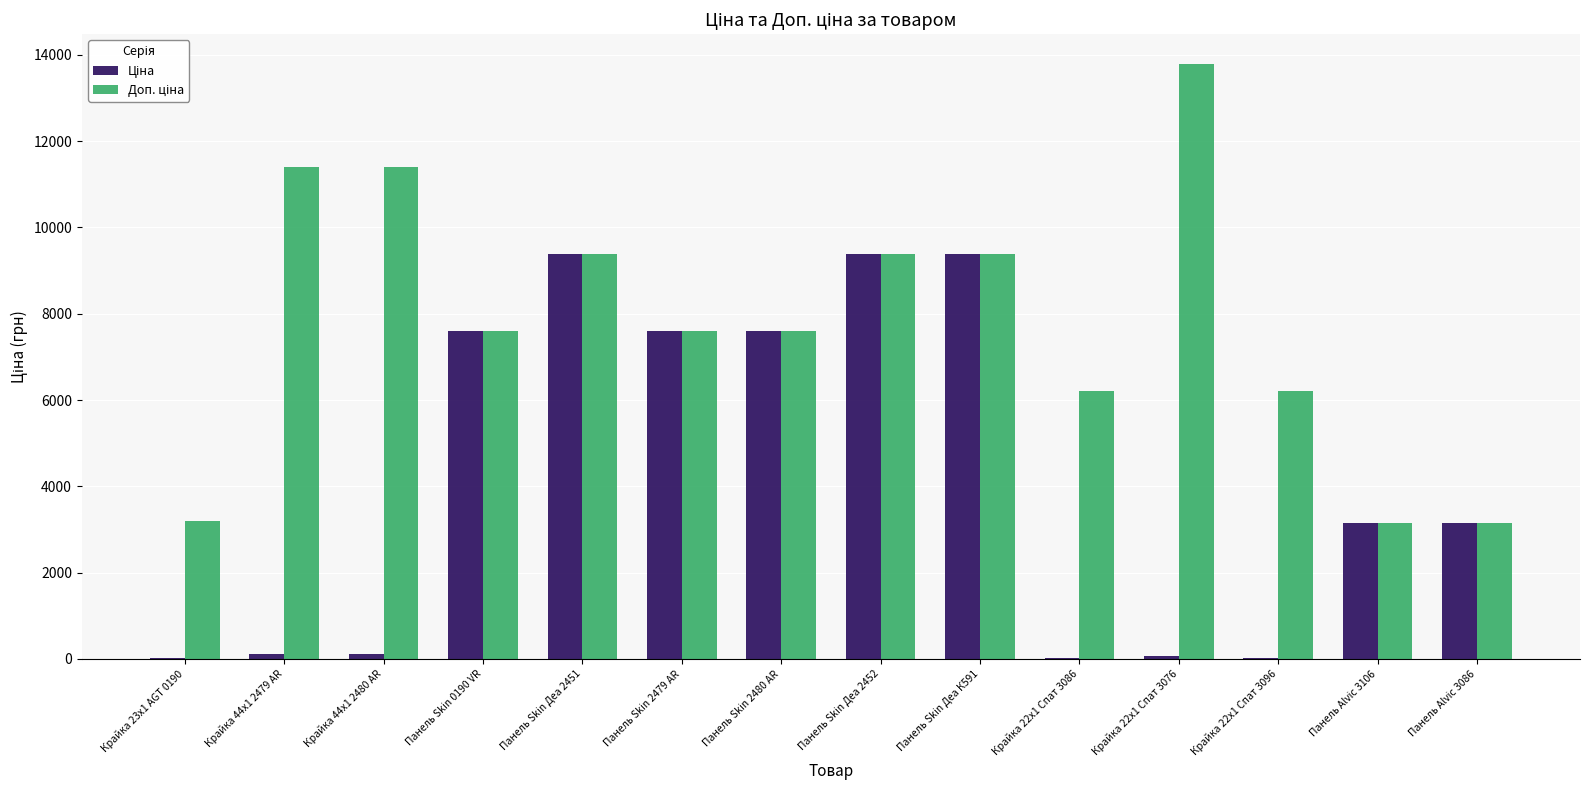

Are the bars grouped side by side (vs. stacked)?

Yes